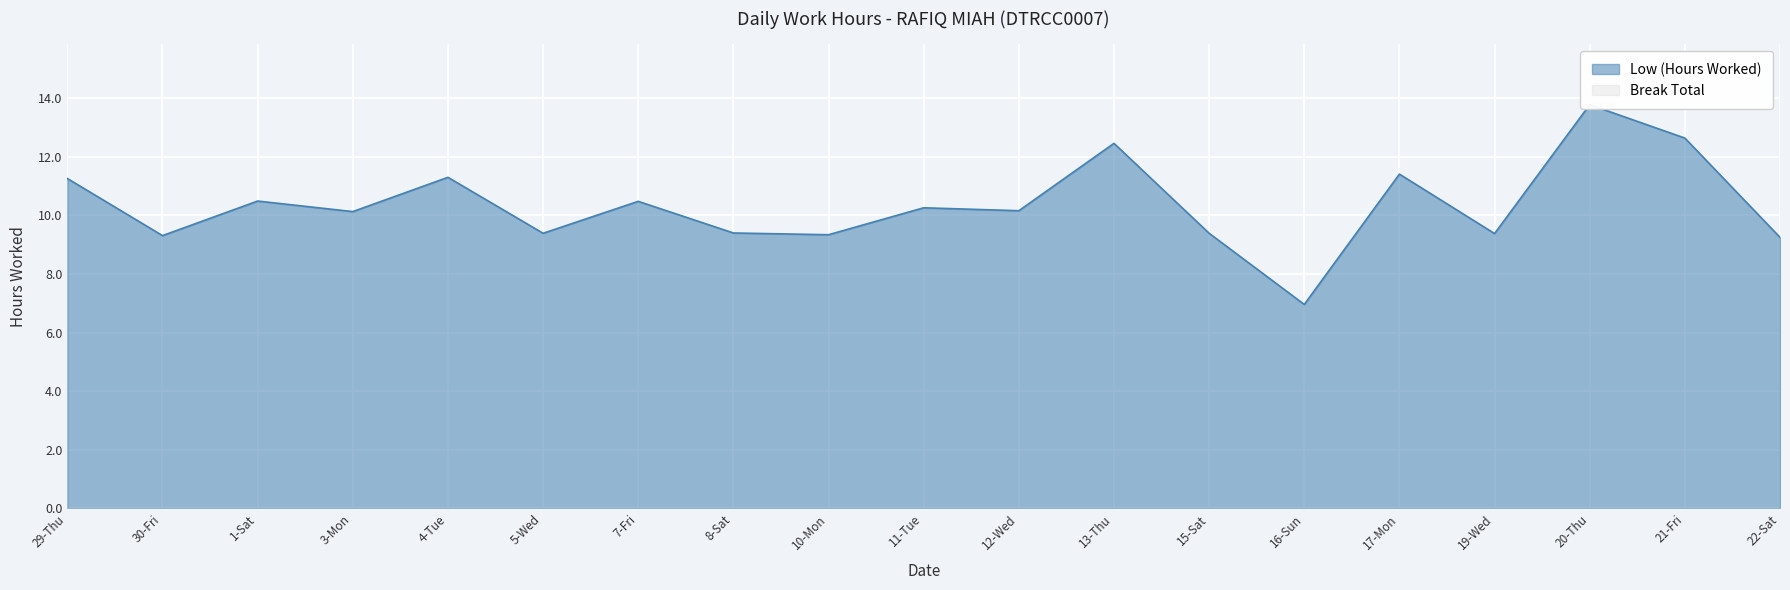

How many lines are shown in the chart?

1